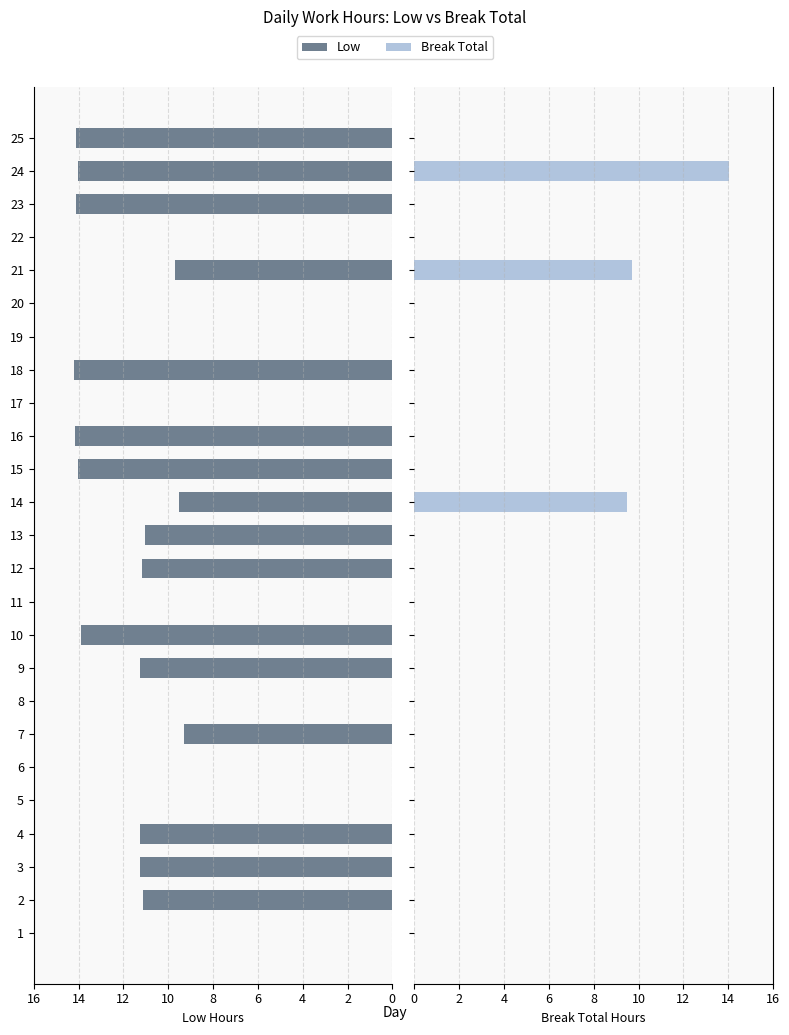

The Low series shows 0.0 at 20. True or false?

True